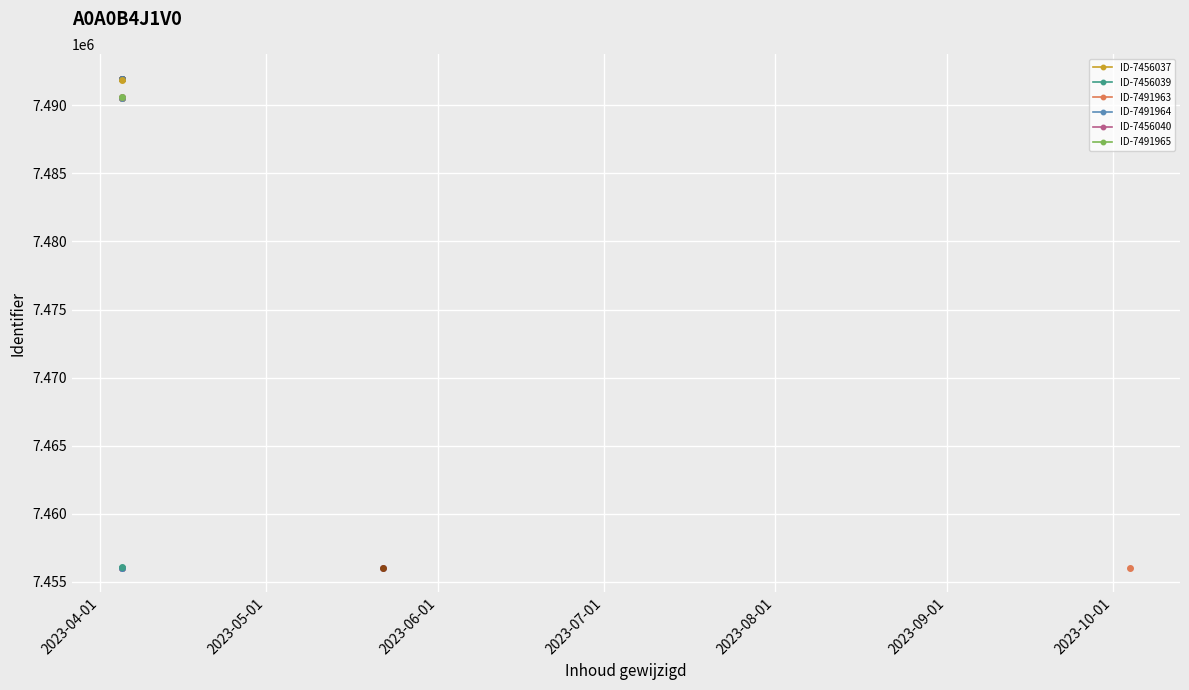

Which category has the lowest value across all series?

2023-04-05